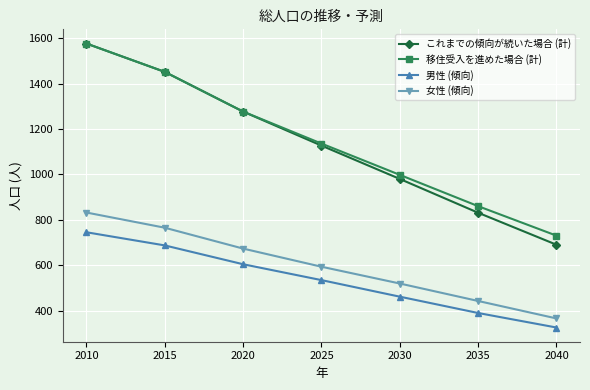

What is the smallest value displayed?

325